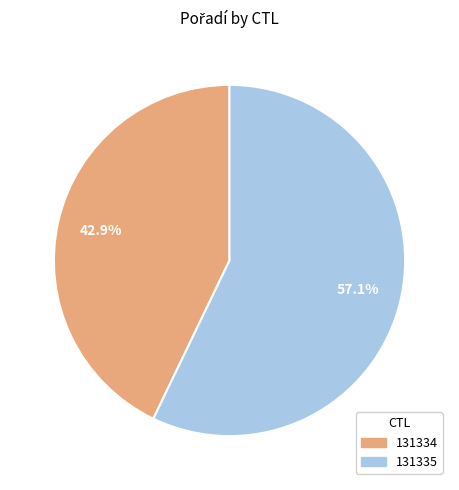

Do 131335 and 131334 together represent more than half of the pie?

Yes